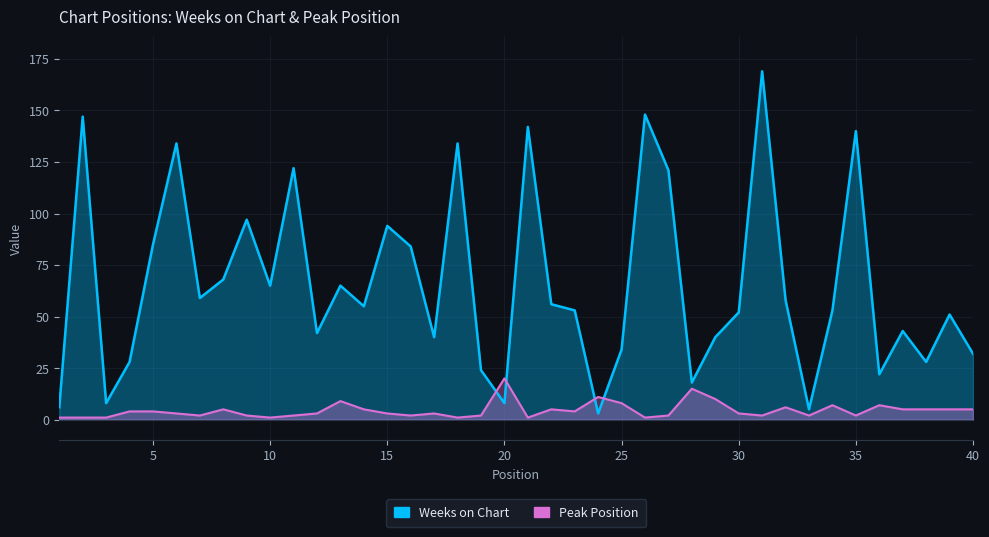

What is the value of the Peak Position point at the 34th from the left?

7